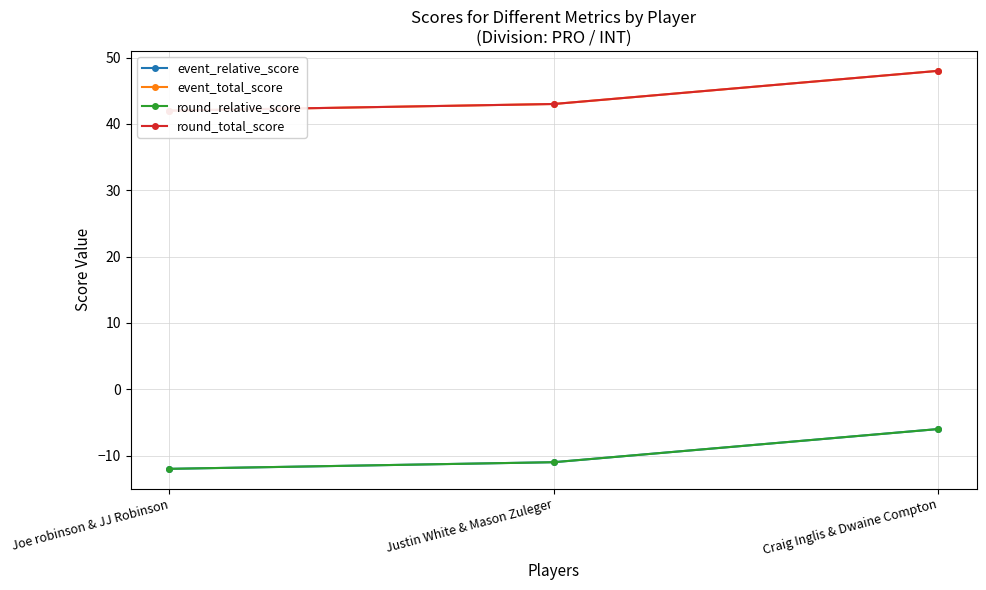

Is the value of round_total_score at Craig Inglis & Dwaine Compton greater than the value of event_total_score at Craig Inglis & Dwaine Compton?

No